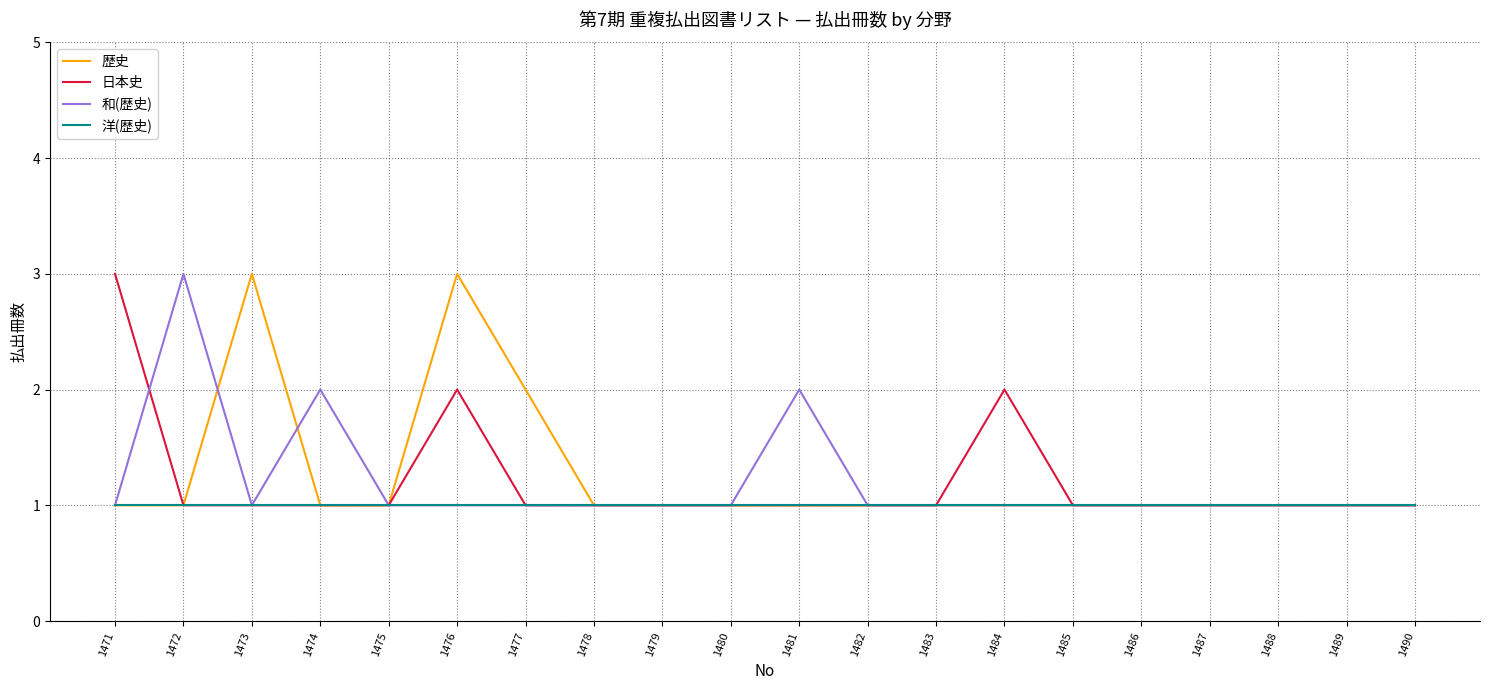

What is the maximum value shown in the chart?

3